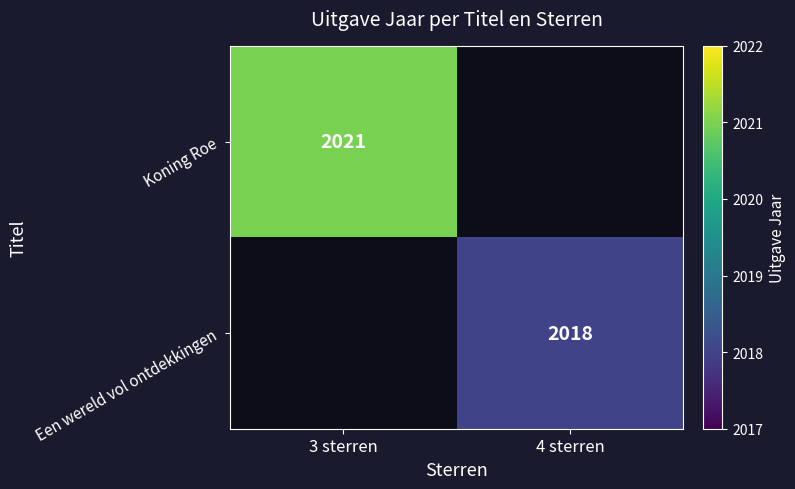

At which category does the chart reach its peak across all series?

3 sterren